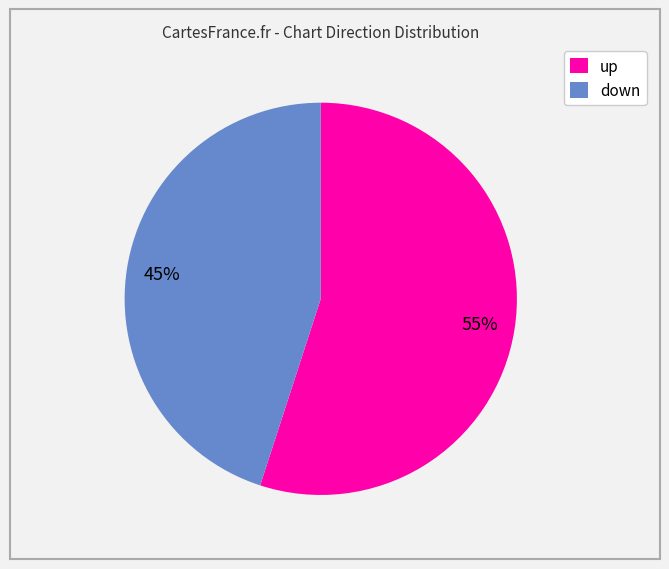

Which slice is the largest?

up